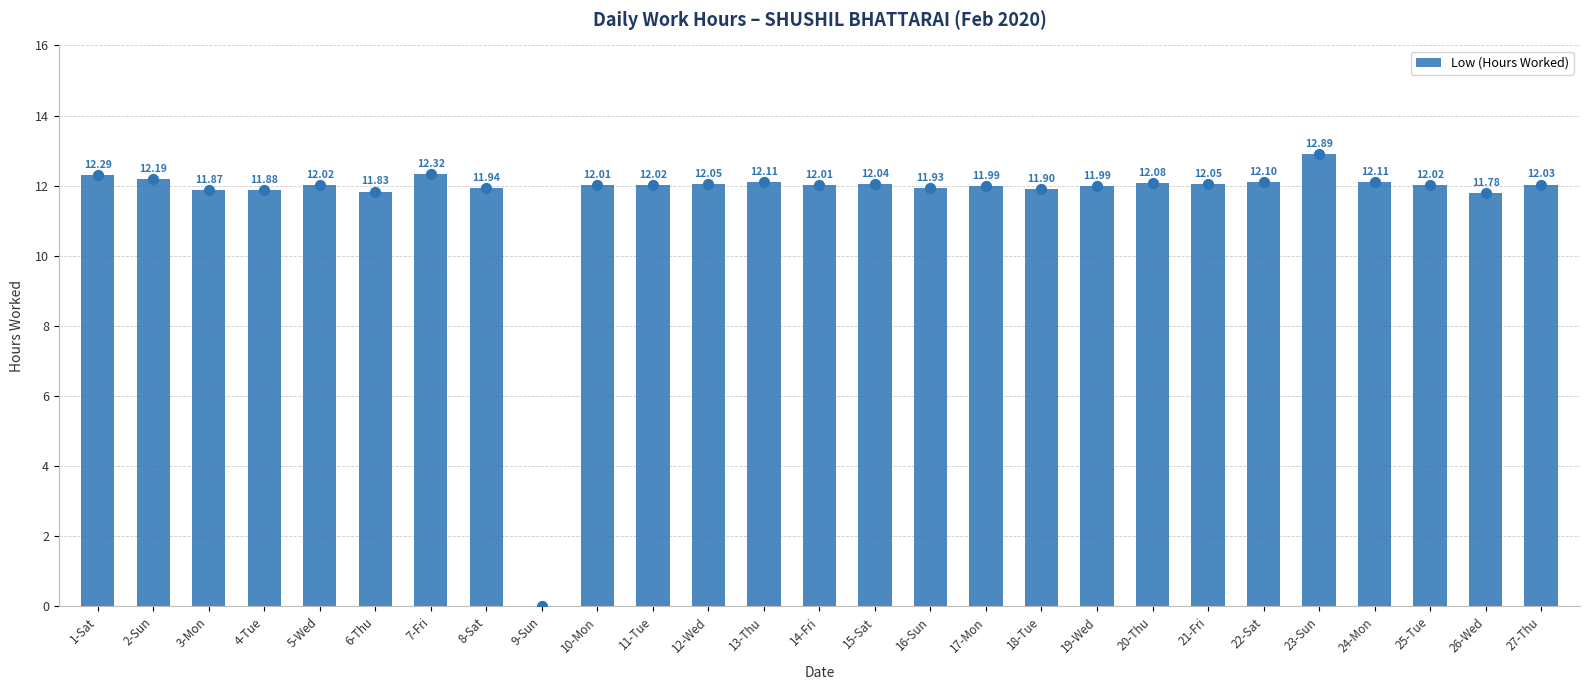

What is the change in value from 25-Tue to 26-Wed?

-0.2